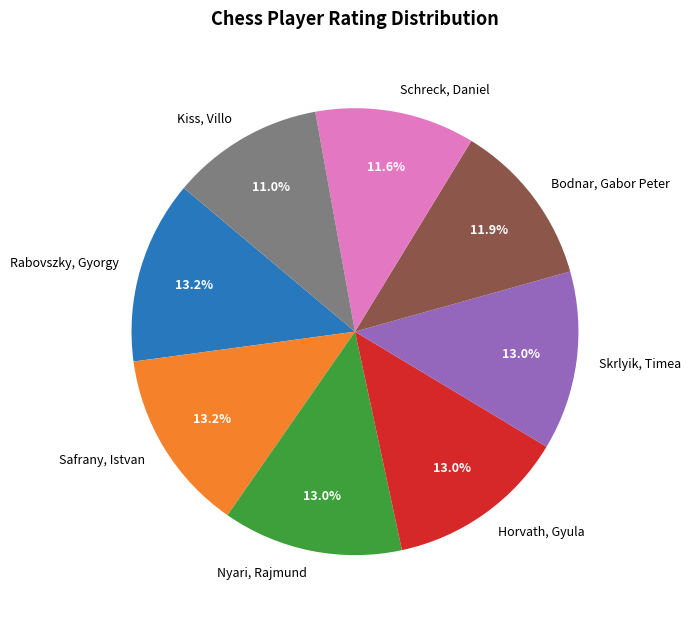

True or false: Kiss, Villo accounts for 1% of the total.

False